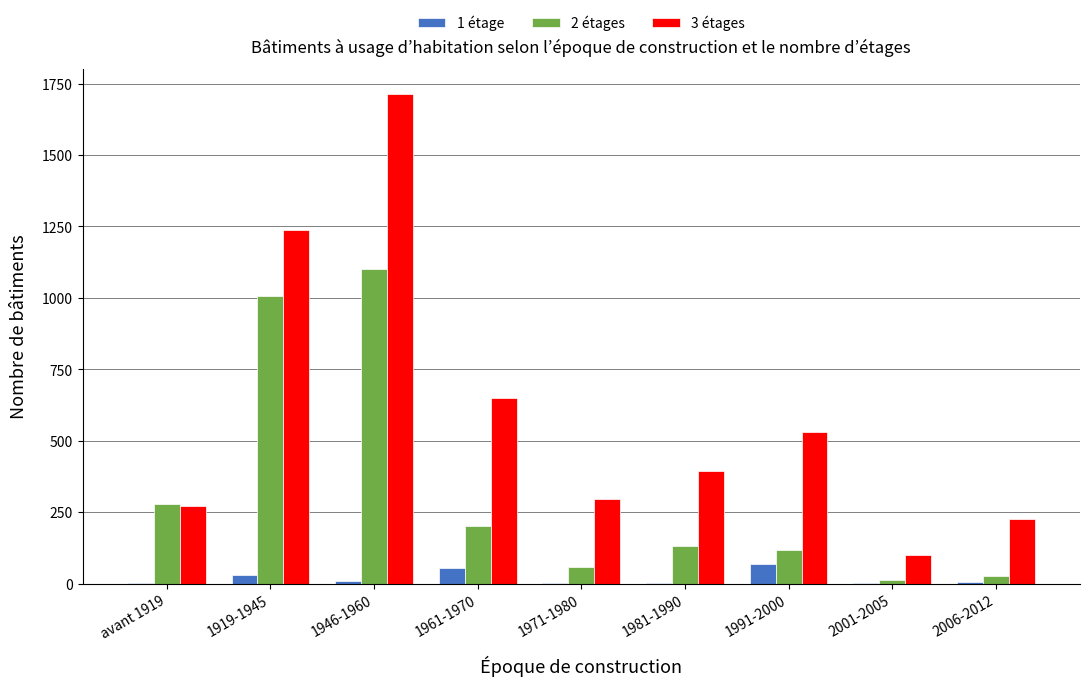

At which label does 3 étages reach its peak?

1946-1960